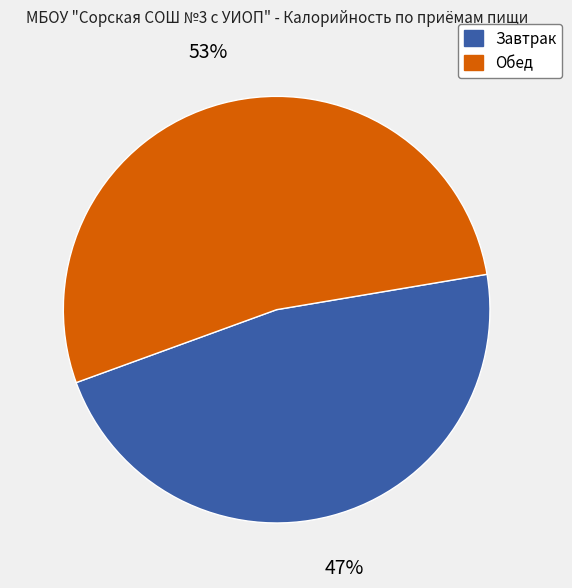

Do Обед and Завтрак together represent more than half of the pie?

Yes